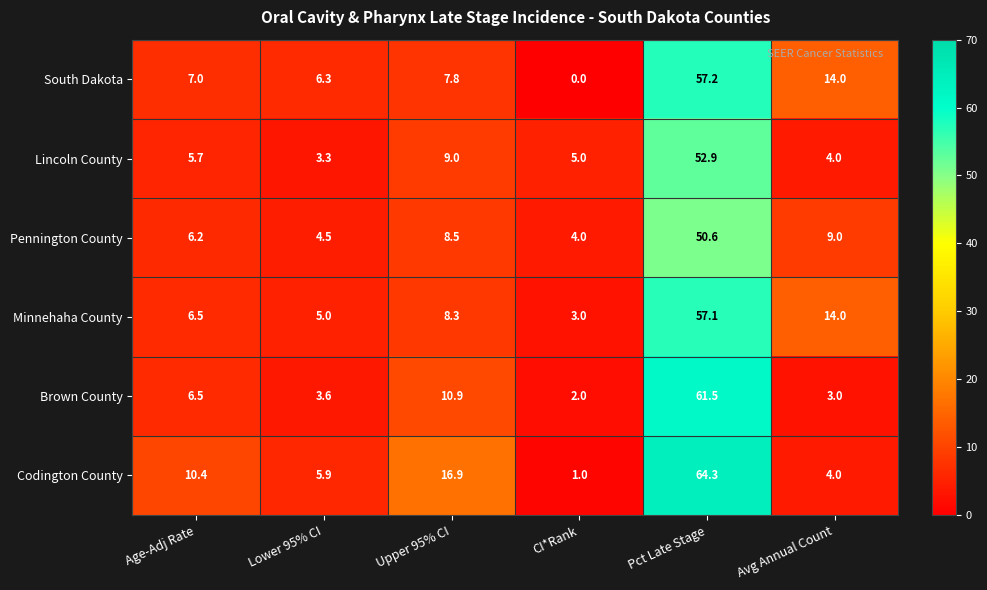

Which series has the largest total across all categories?

Codington County